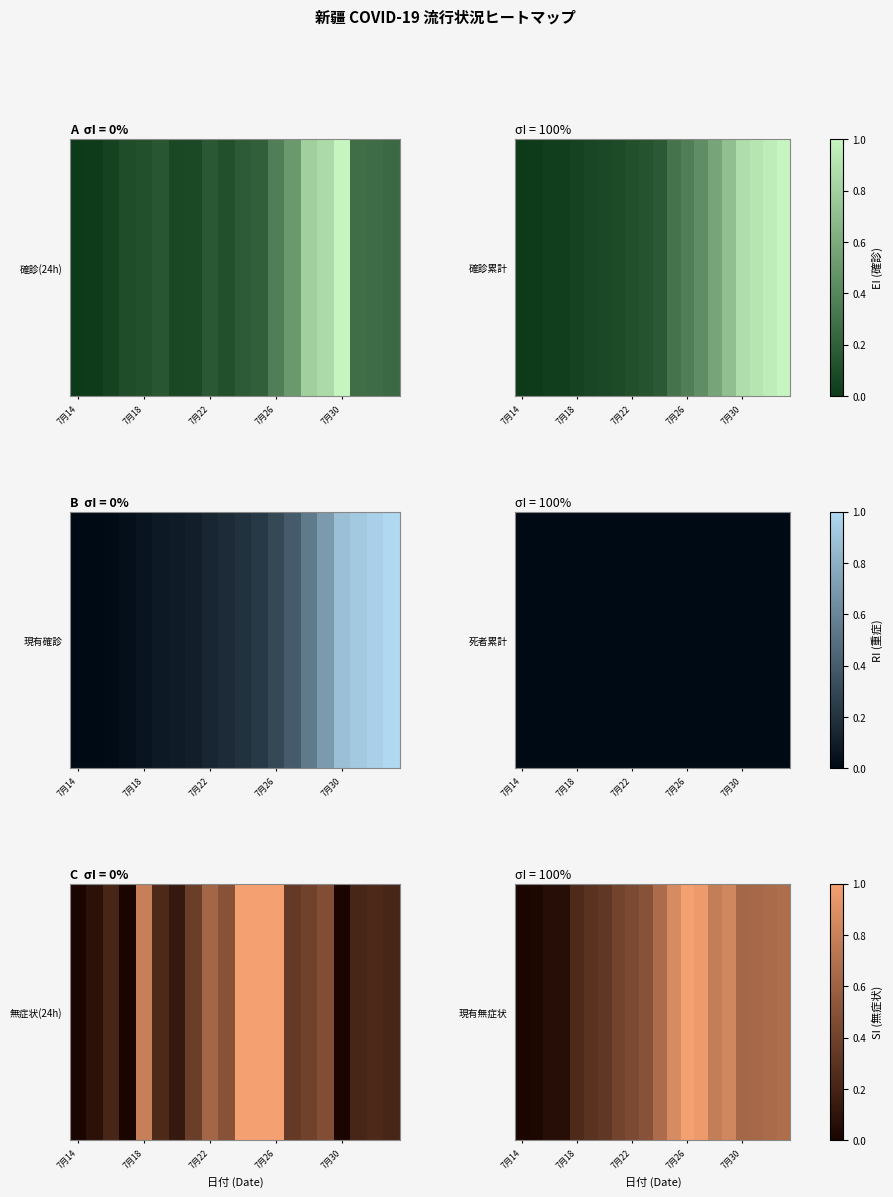

What value does the data have at 13?

1.0